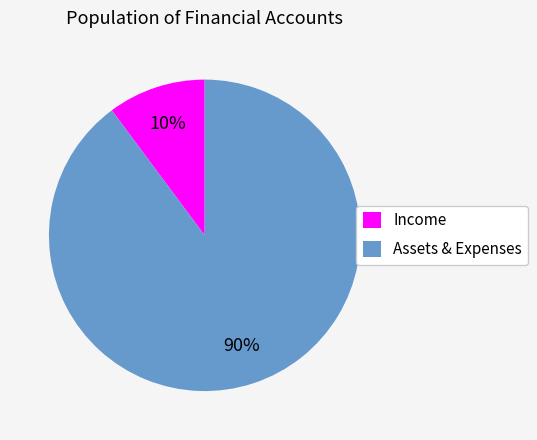

The Income slice represents 10% of the pie. True or false?

True